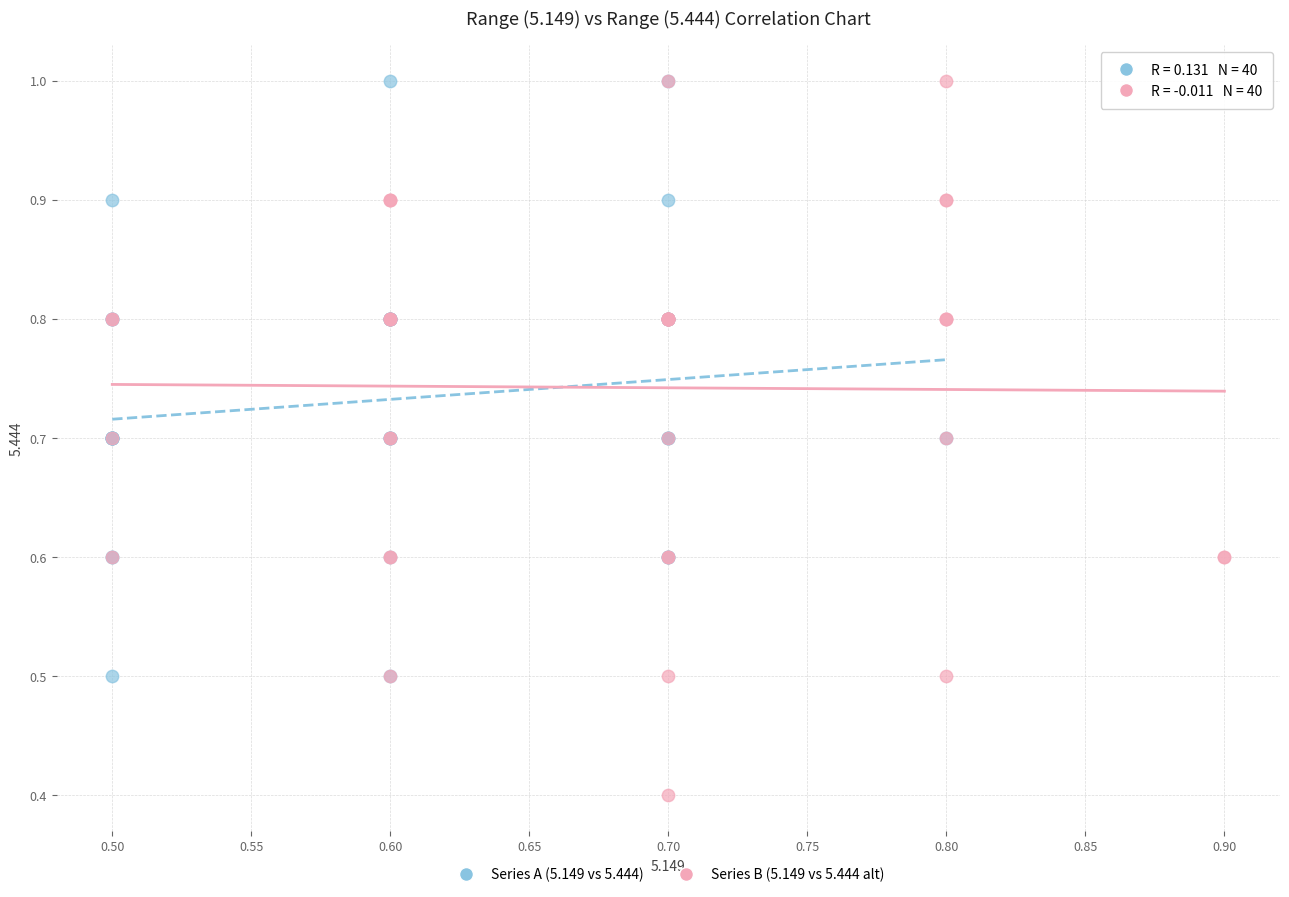

Which series reaches the minimum Y coordinate?

Series B (5.149 vs 5.444 alt)